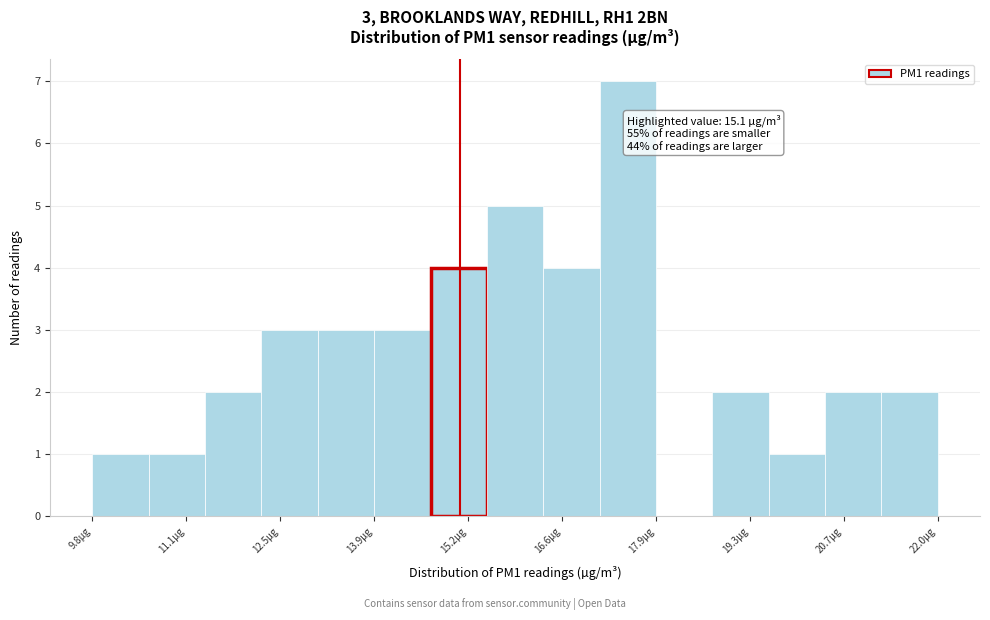

Which range on the x-axis has the tallest bar?

17.2 to 18.0